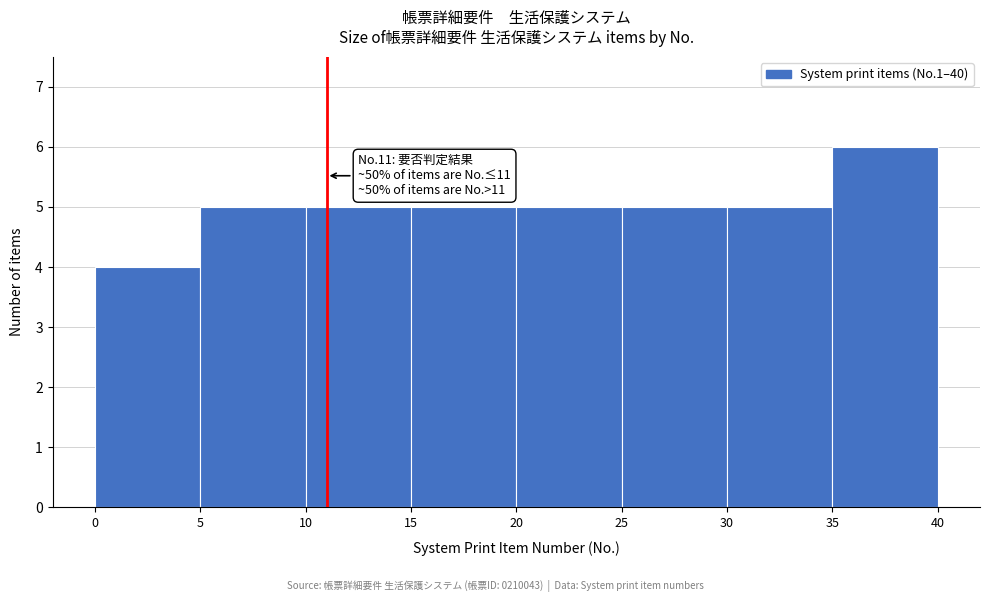

Which range on the x-axis has the tallest bar?

35 to 40